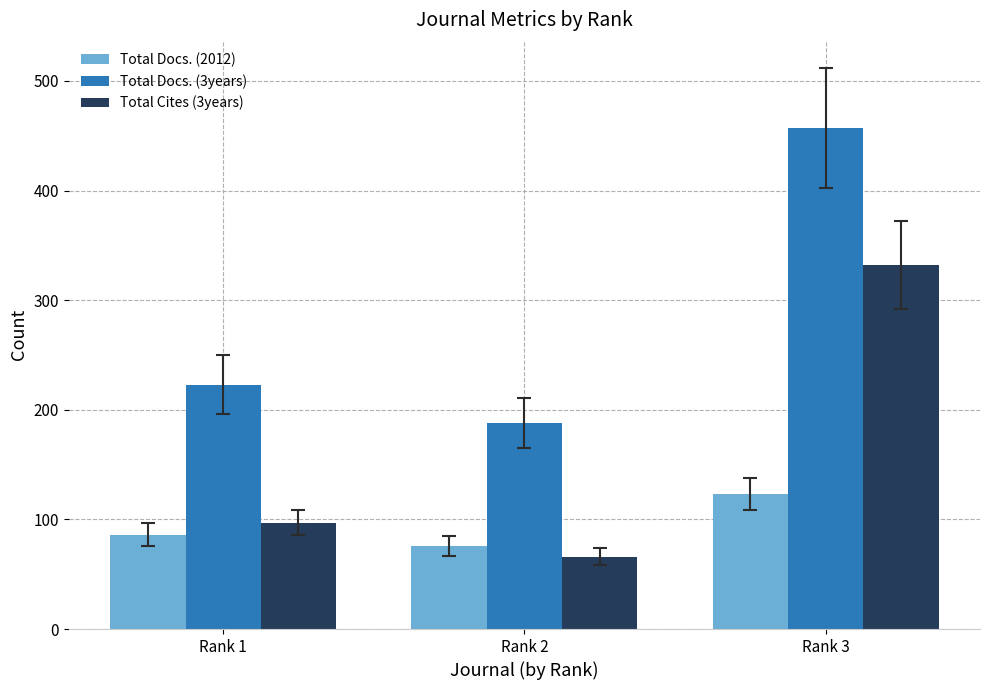

How many data points does each series have?

3